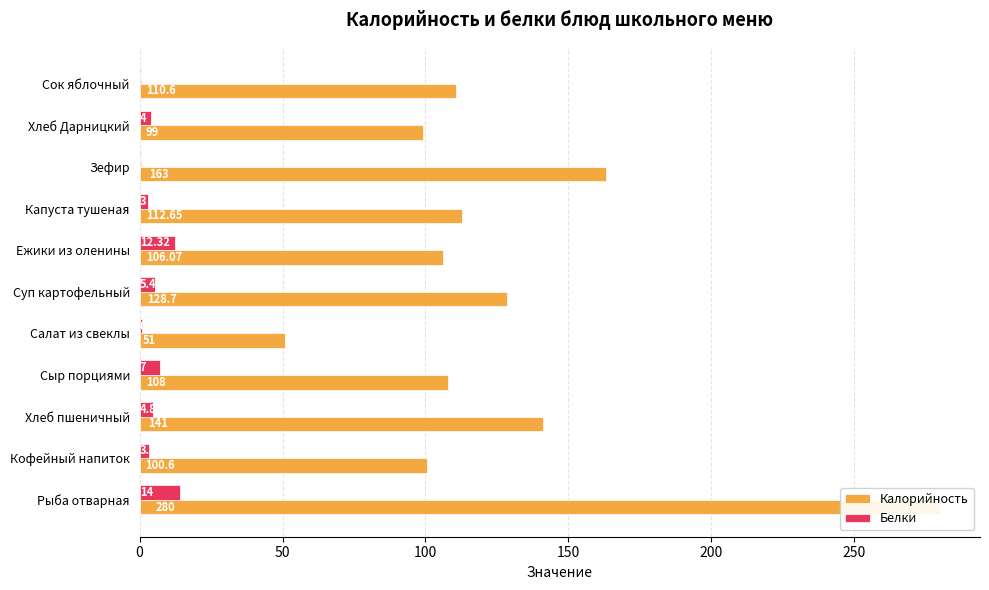

List the series in order of their overall mean, highest first.

Калорийность, Белки